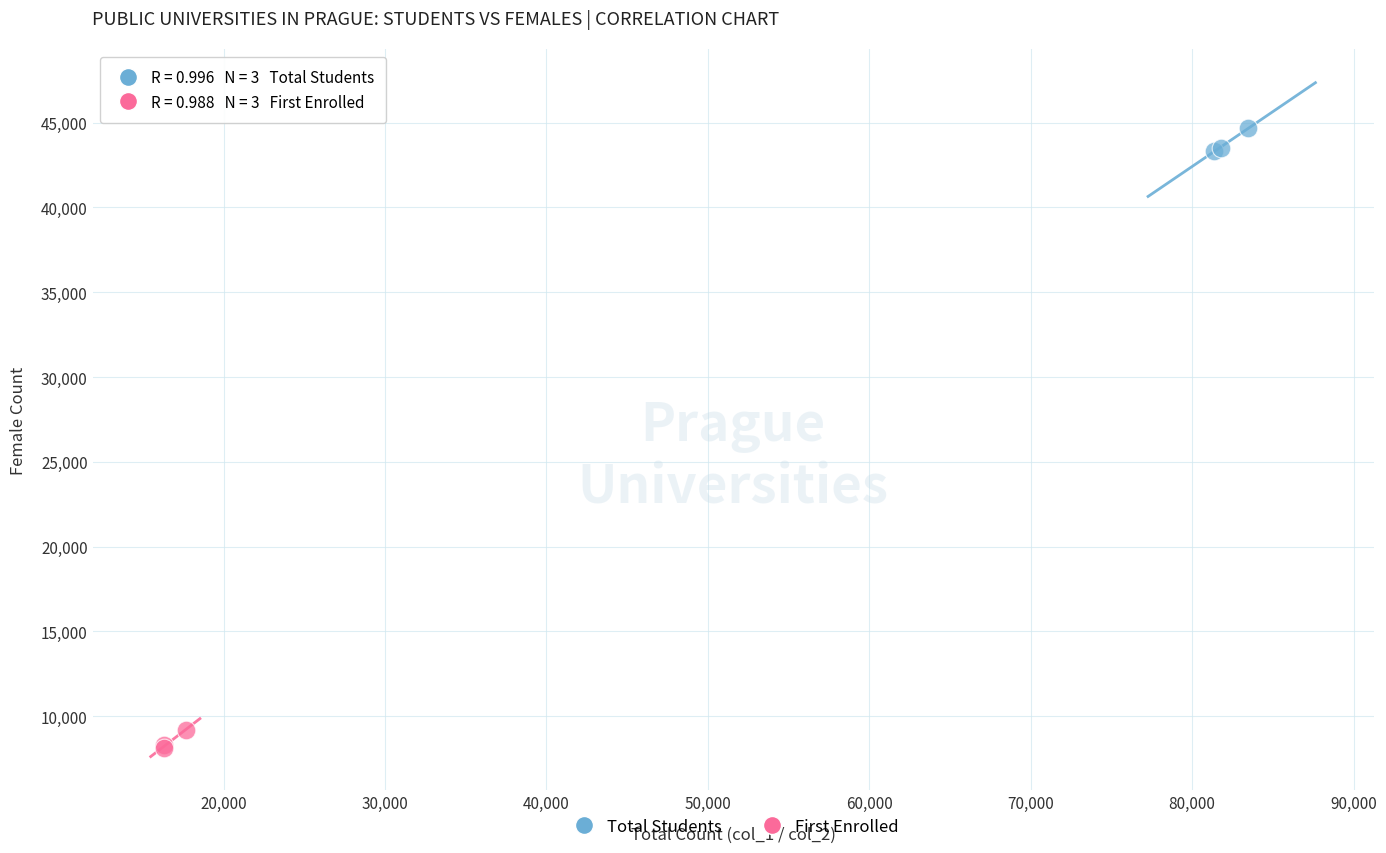

Which series reaches the maximum Y coordinate?

Total Students